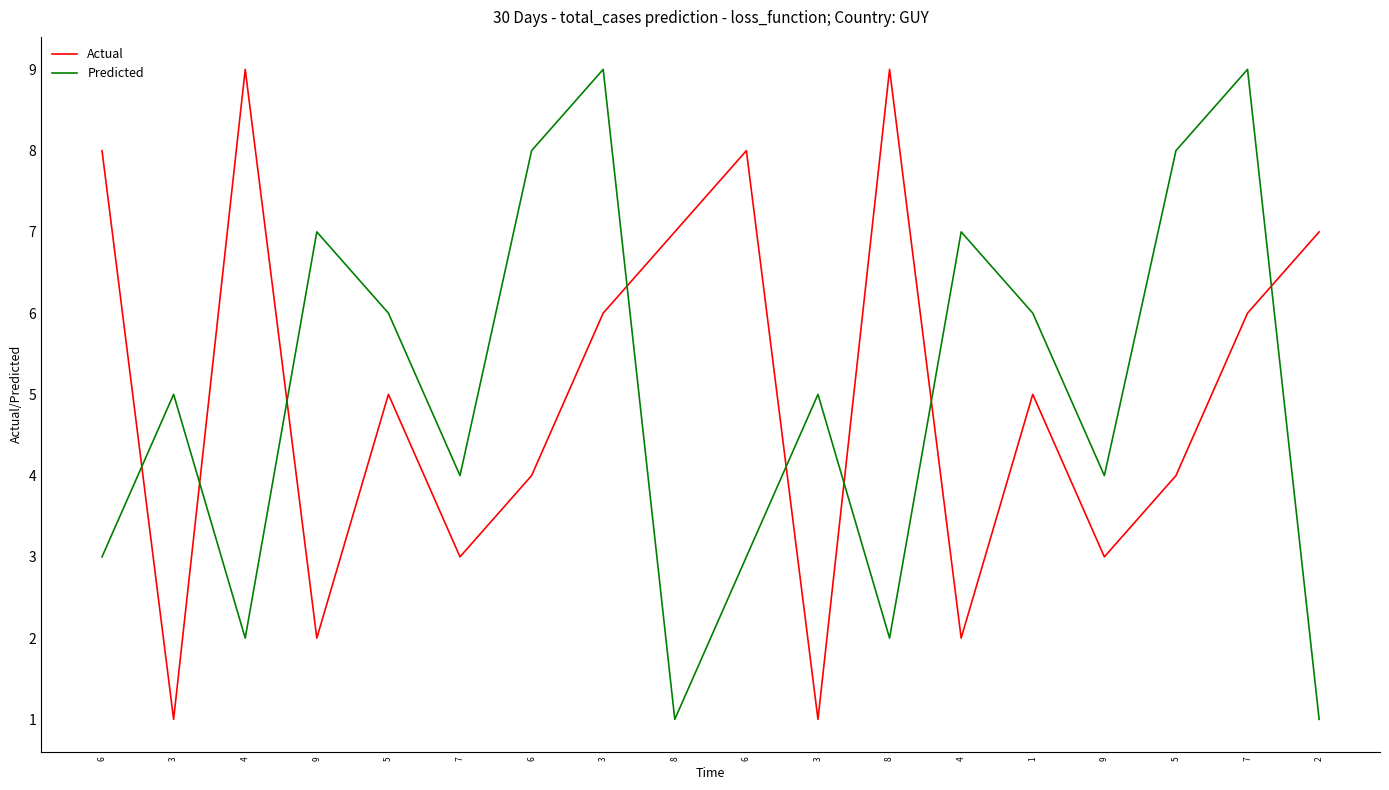

What value does the Actual series have at 3?

1